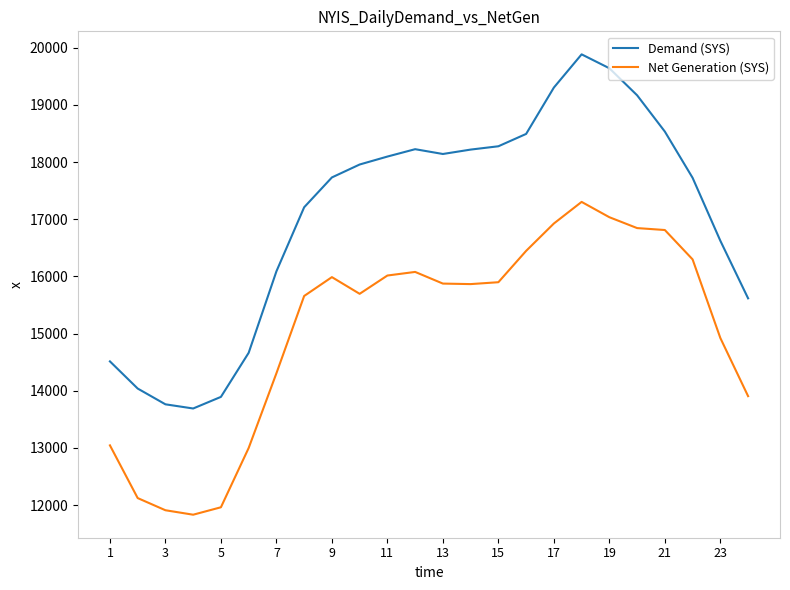

How many values in the Net Generation (SYS) series are below 15876?

12